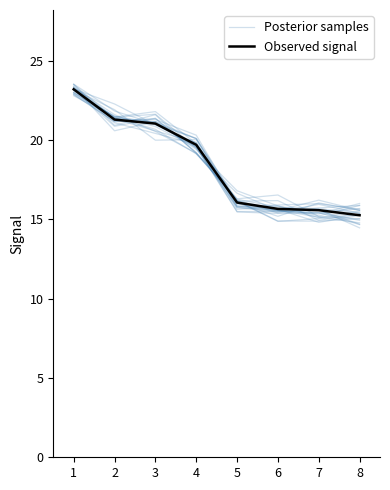

True or false: Observed signal and Posterior samples cross at least once.

True